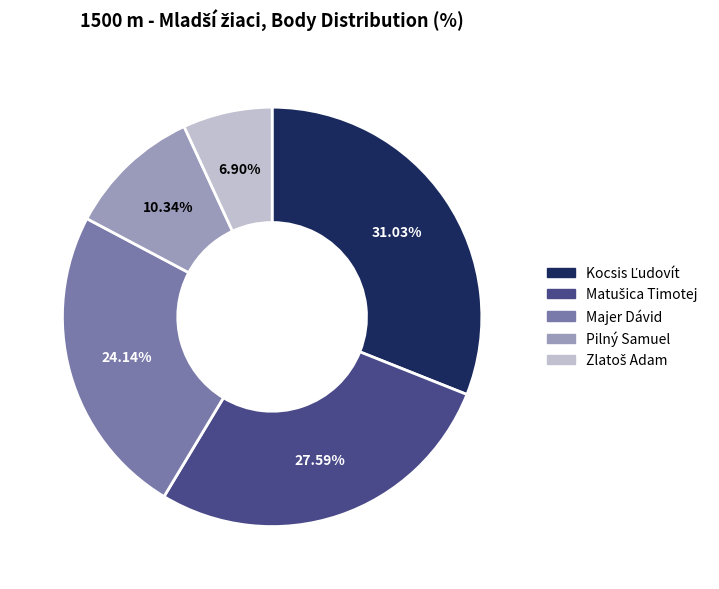

Is there any slice that represents more than half of the pie?

No